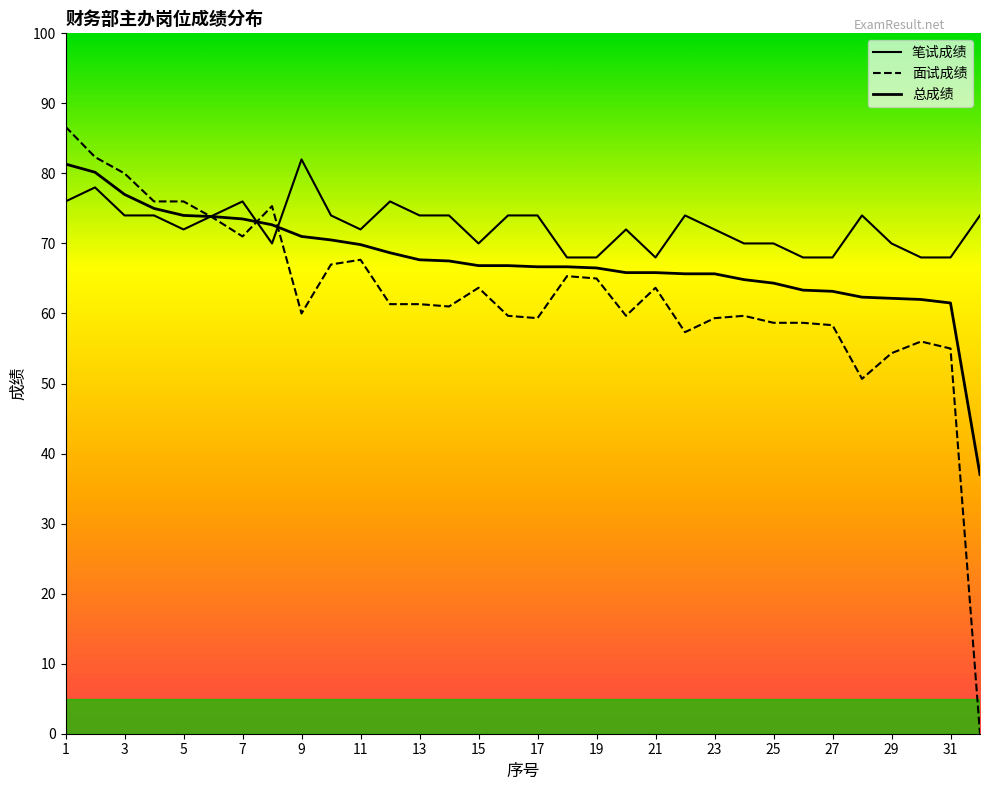

How many positive values does the 面试成绩 series have?

31